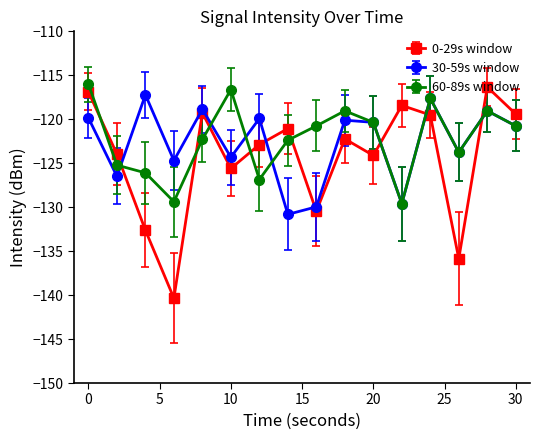

How many lines are shown in the chart?

3